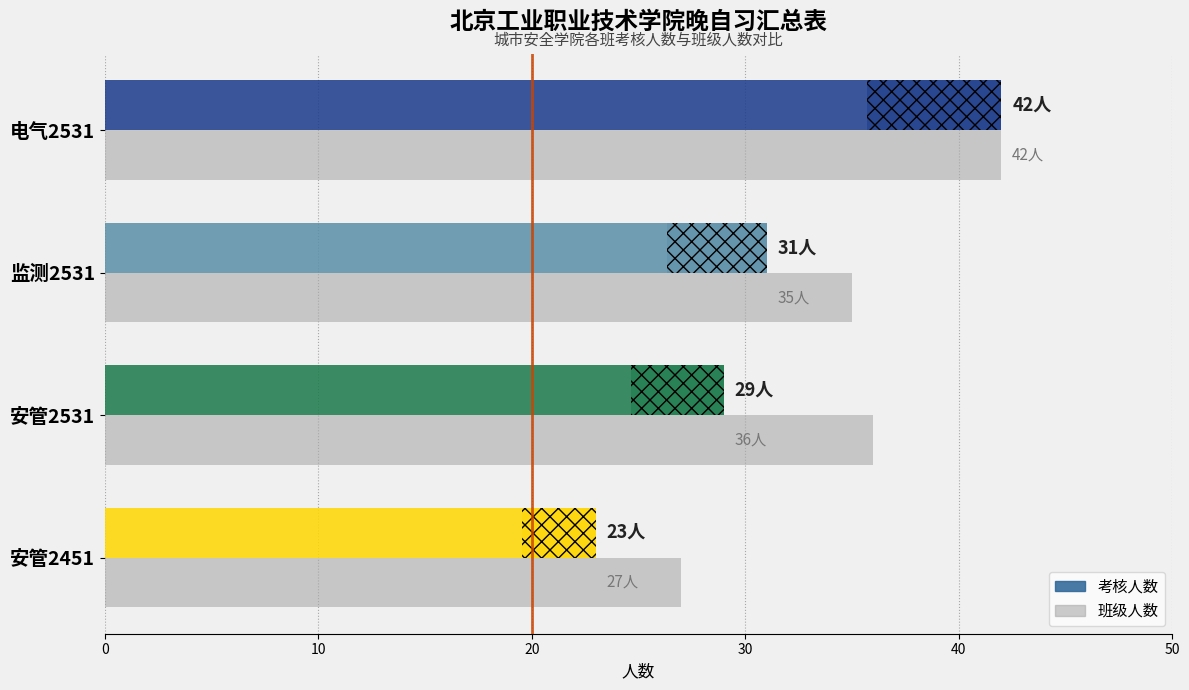

What is the value of the 3rd bar from the left?

35